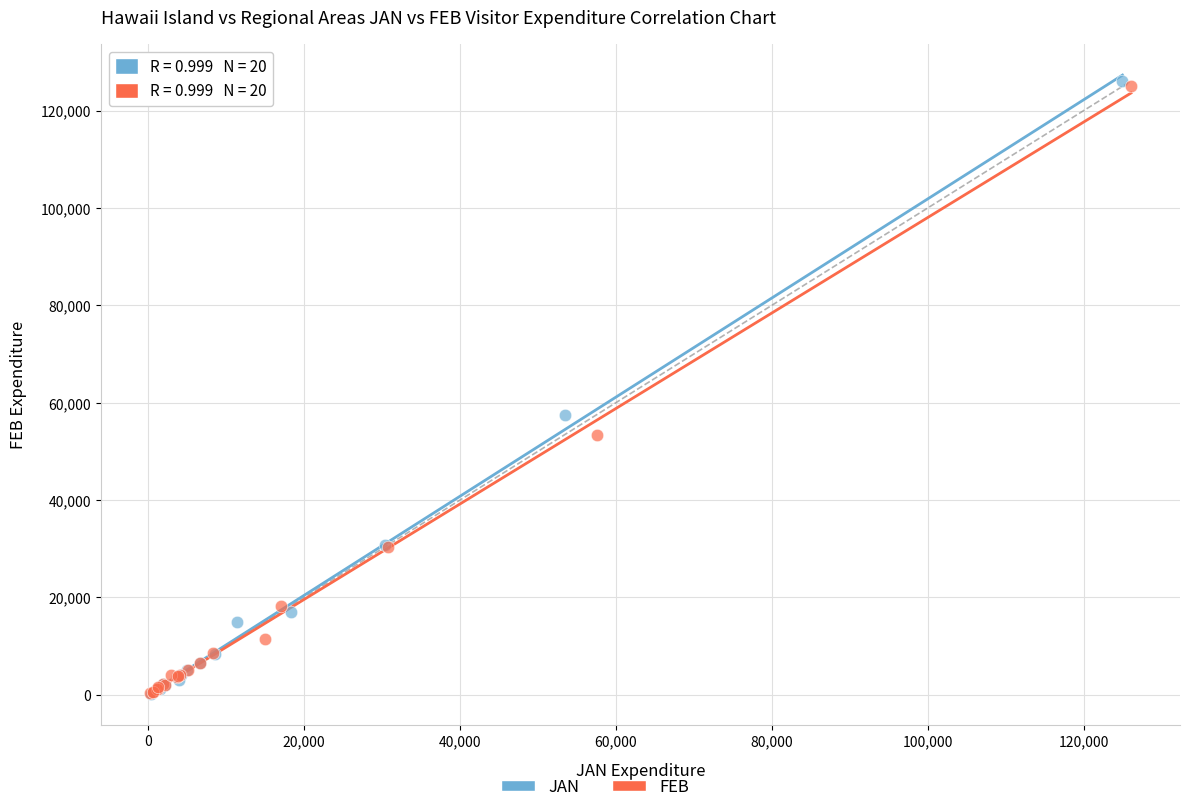

Which series has the largest Y range (max minus min)?

JAN